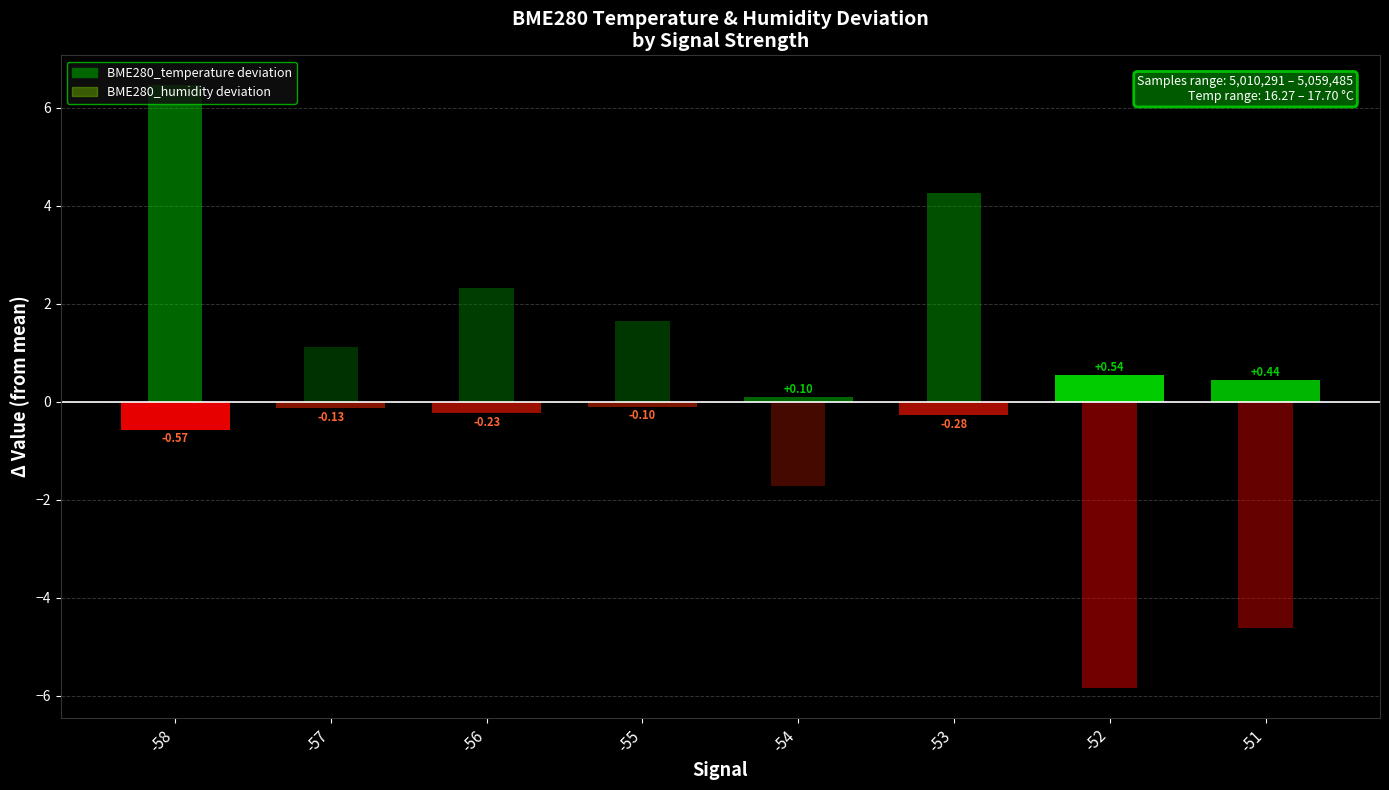

Are the bars grouped side by side (vs. stacked)?

Yes